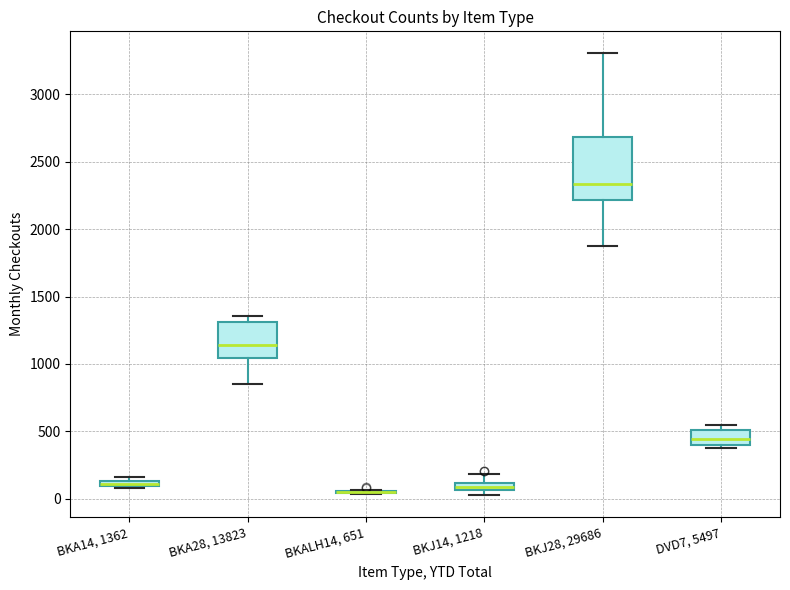

Where is the lower edge of the box for BKA14, 1362 on the y-axis? The values are not printed on the chart, so give them approximately, as read against the axis.

100